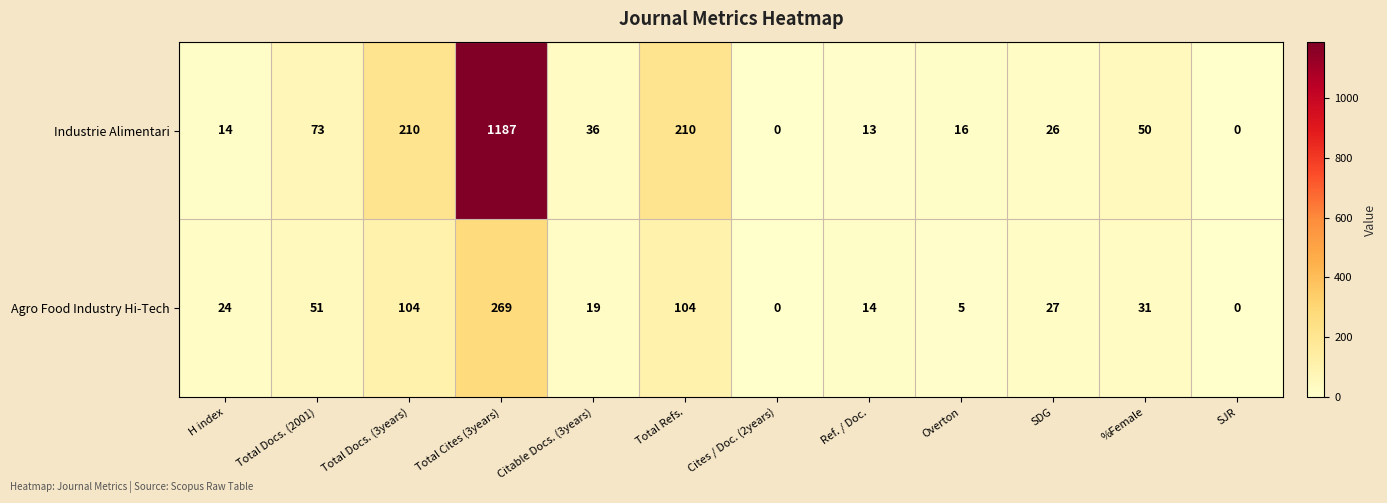

Where does the Industrie Alimentari series first go above 36?

Total Docs. (2001)